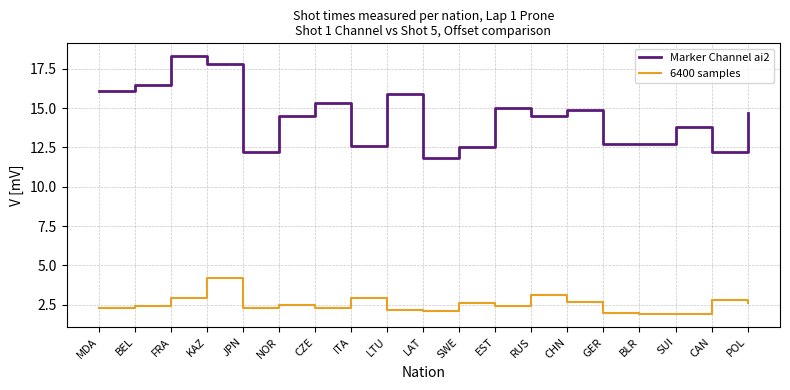

Which label corresponds to the largest value in the chart?

FRA